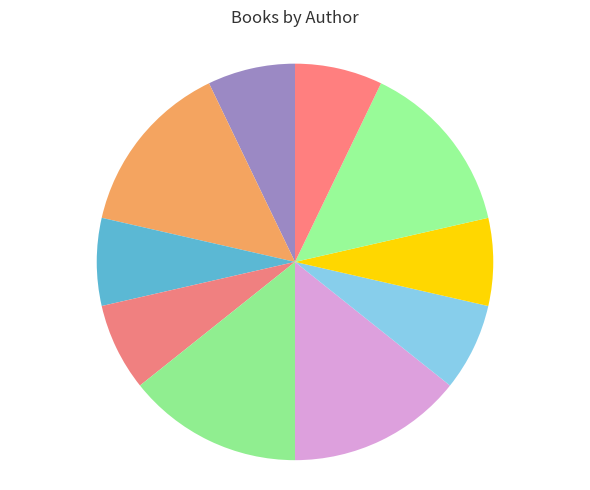

Which category has the smallest portion of the pie?

A.J. Grainger